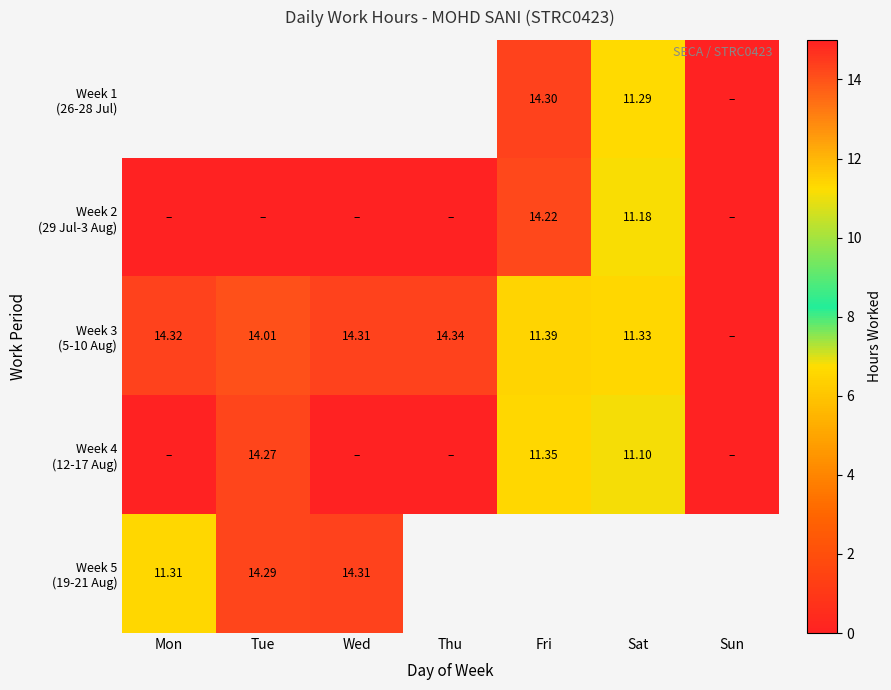

Is it true that Week 1 (26-28 Jul) equals 11.3 at Sat?

True